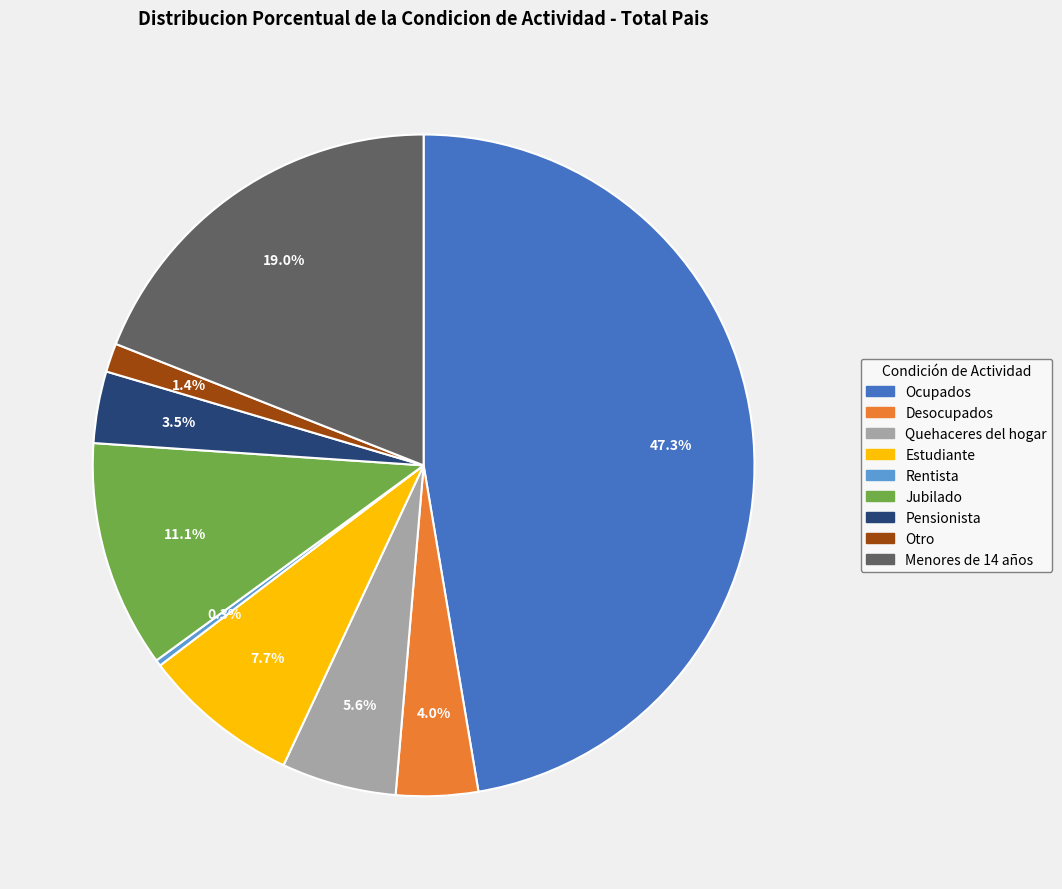

Is there any slice that represents more than half of the pie?

No